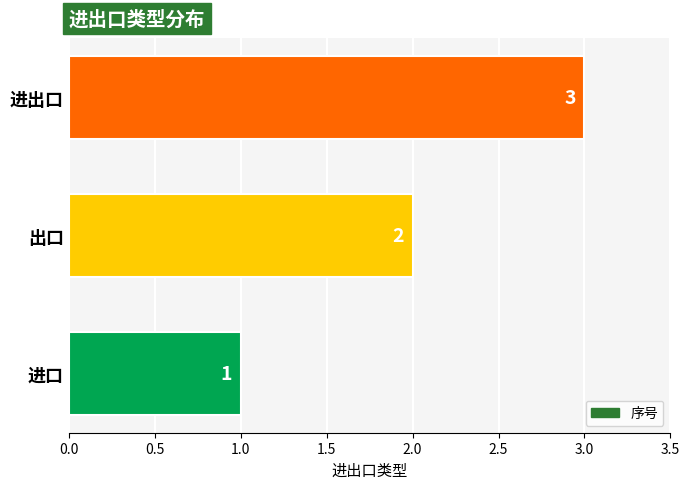

What is the minimum value shown in the chart?

1